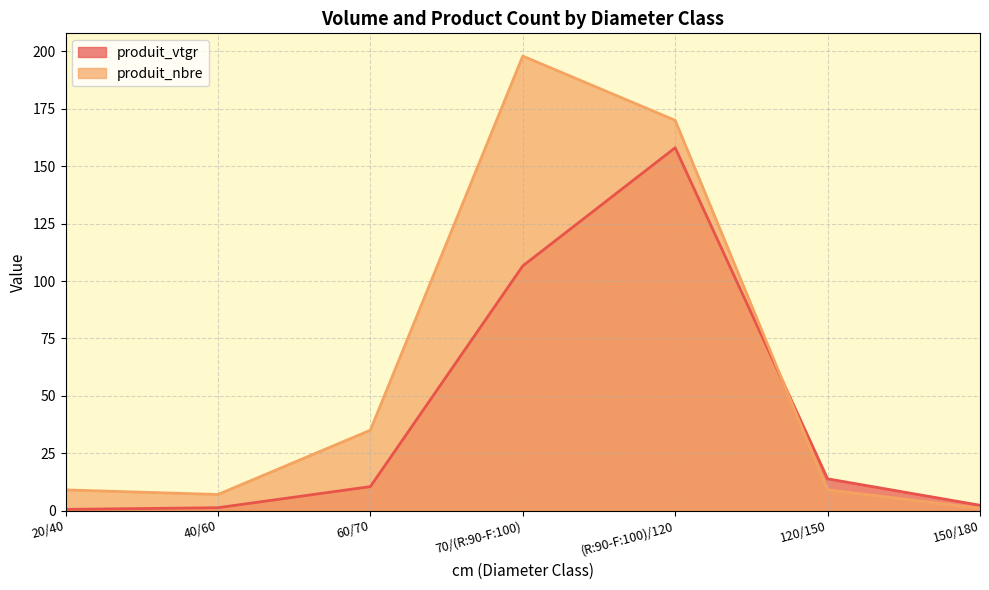

What is the difference between the highest and lowest values at 150/180?

1.3